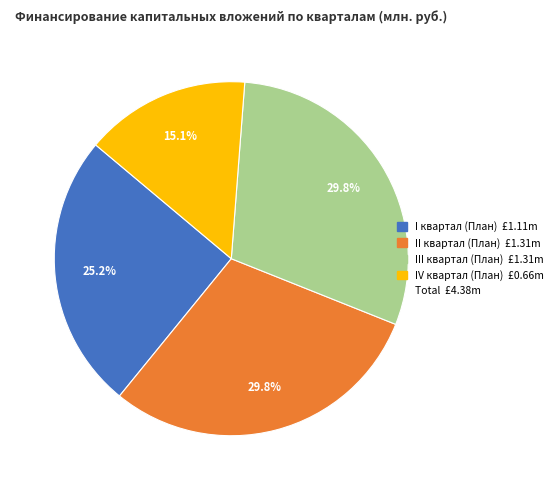

Is there any slice that represents more than half of the pie?

No